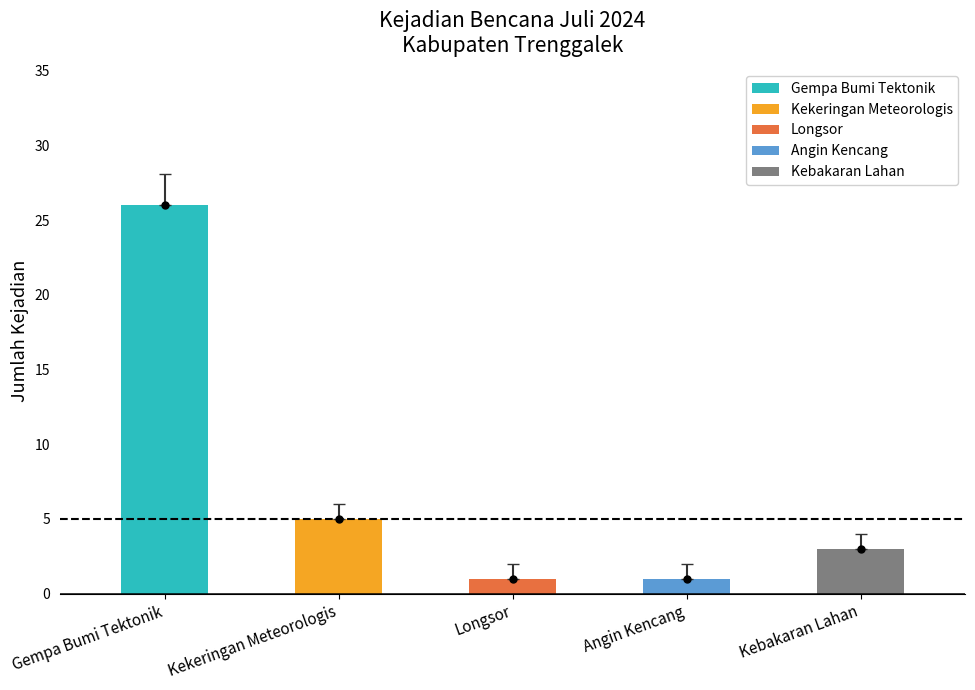

What is the highest value of the Gempa Bumi Tektonik series?

26